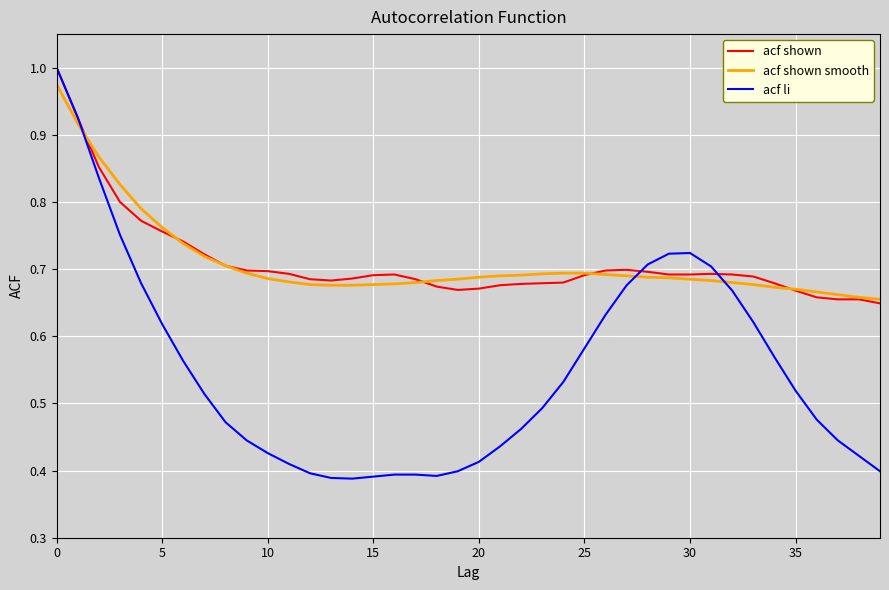

Which series has the widest spread of values?

acf li